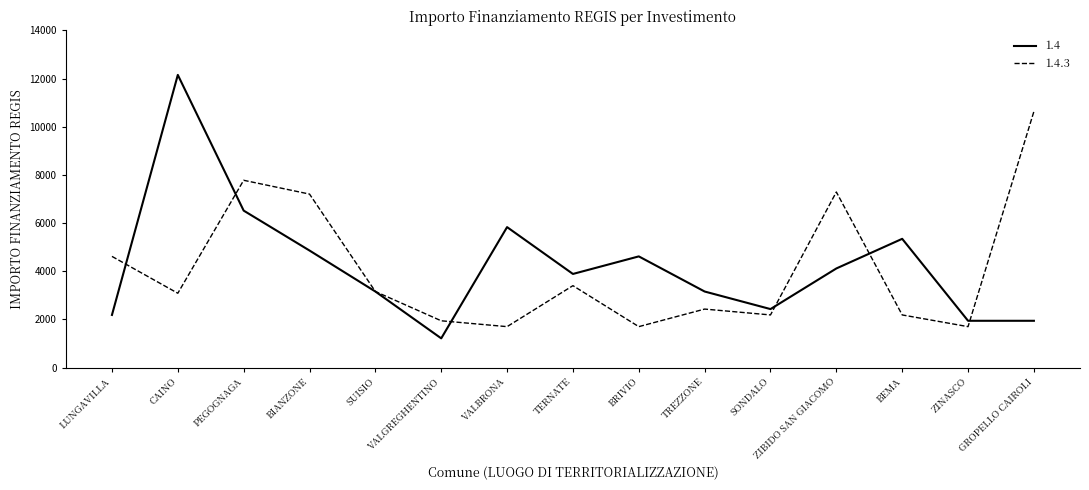

At how many categories does at least one series exceed 11628?

1